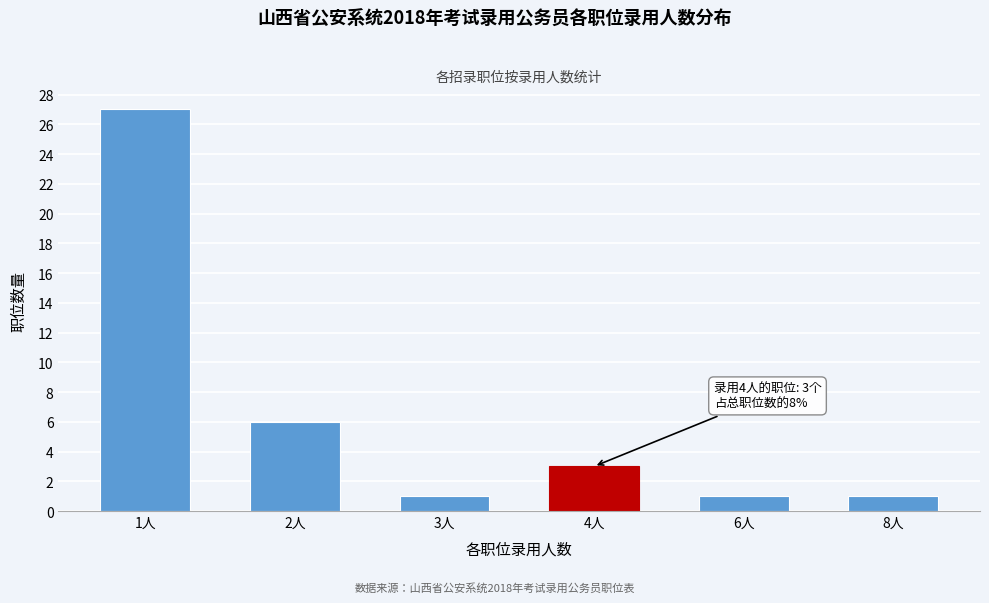

Reading left to right, what are all the values shown in this chart?

1人=27	2人=6	3人=1	4人=3	6人=1	8人=1